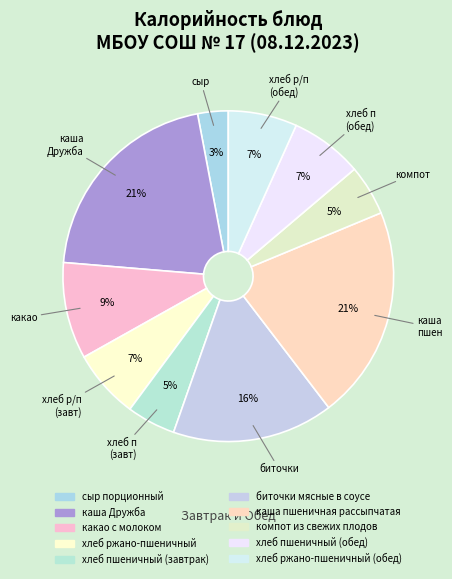

To the nearest percent, what percentage of the pie is хлеб пшеничный (обед)?

7%